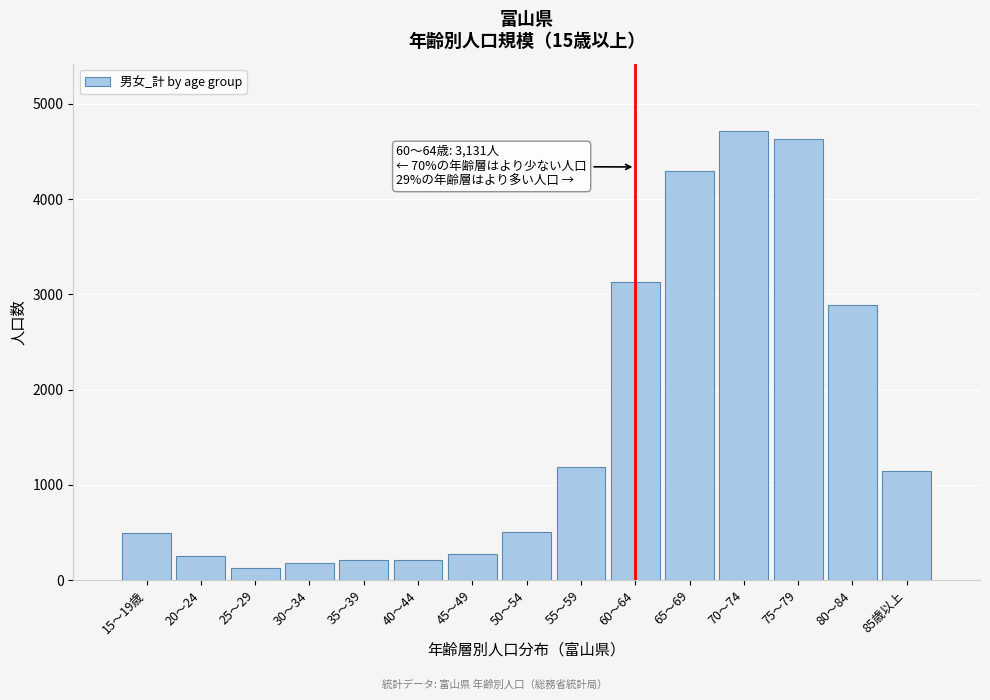

What is the change in value from 60～64 to 65～69?

+1166